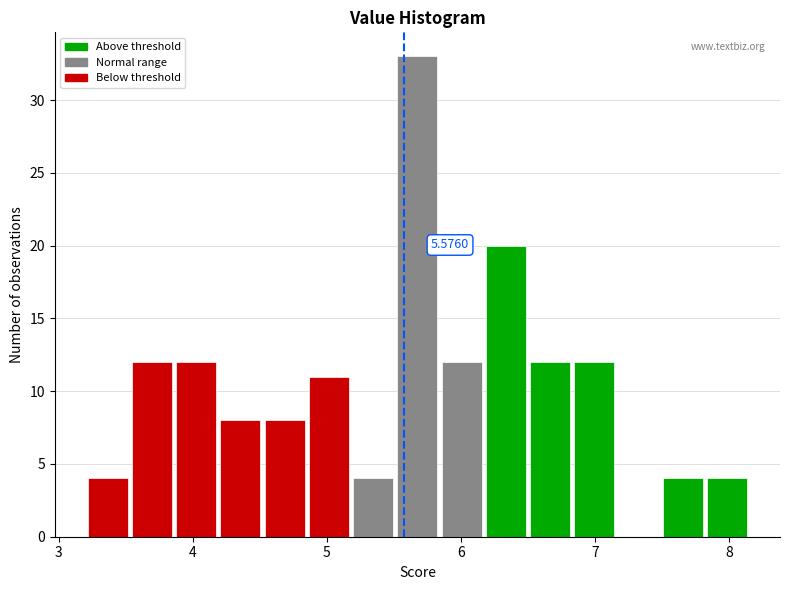

Around what value on the x-axis is the tallest bar? Give the approximate position of its centre, as read against the axis.

5.7